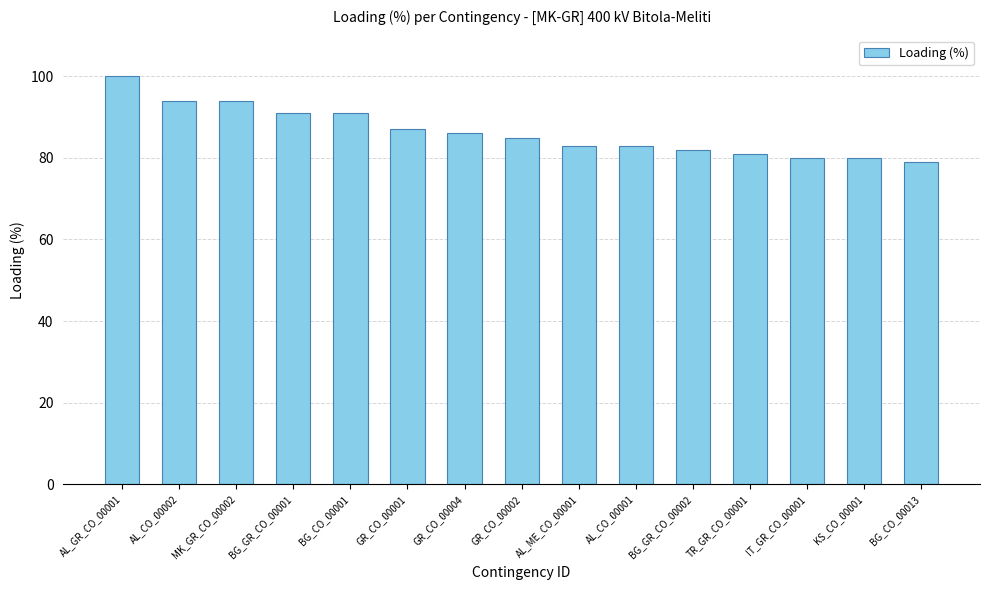

At which category does the chart reach its peak across all series?

AL_GR_CO_00001